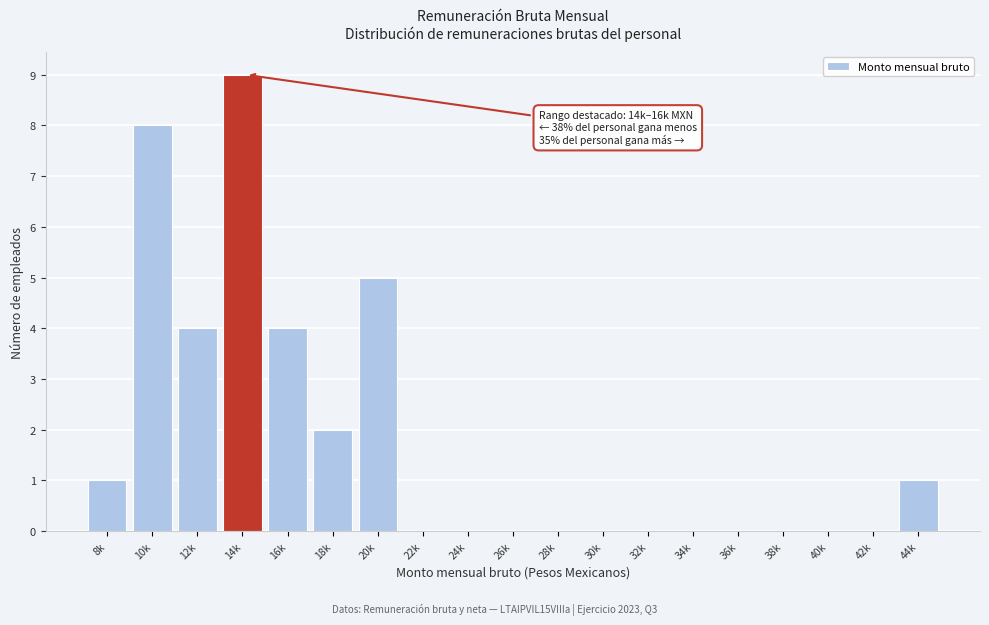

Reading right to left, transcribe all the data shown in this chart.

44k=1	42k=0	40k=0	38k=0	36k=0	34k=0	32k=0	30k=0	28k=0	26k=0	24k=0	22k=0	20k=5	18k=2	16k=4	14k=9	12k=4	10k=8	8k=1